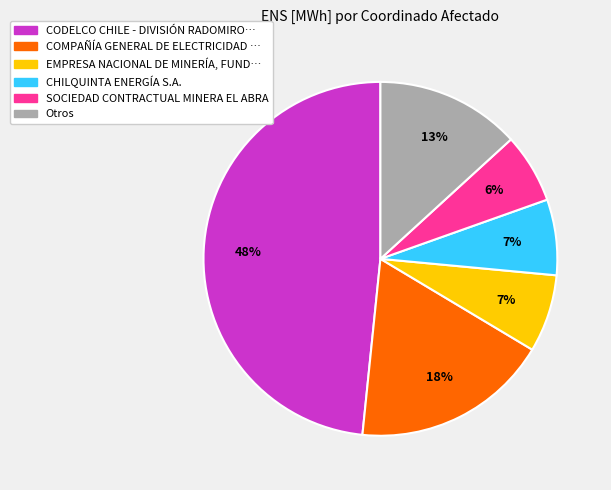

Is there any slice that represents more than half of the pie?

No